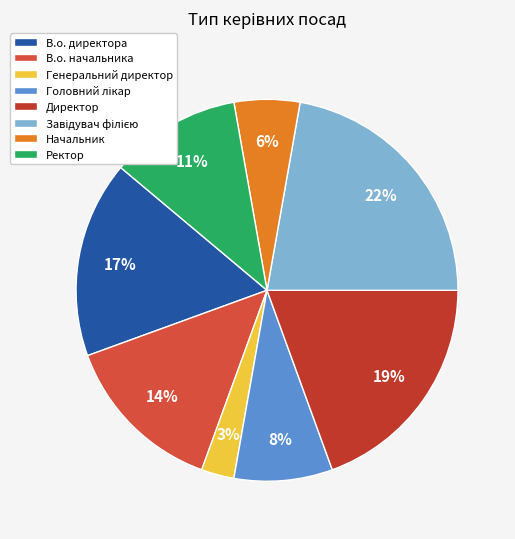

To the nearest percent, what is the average slice percentage?

12%